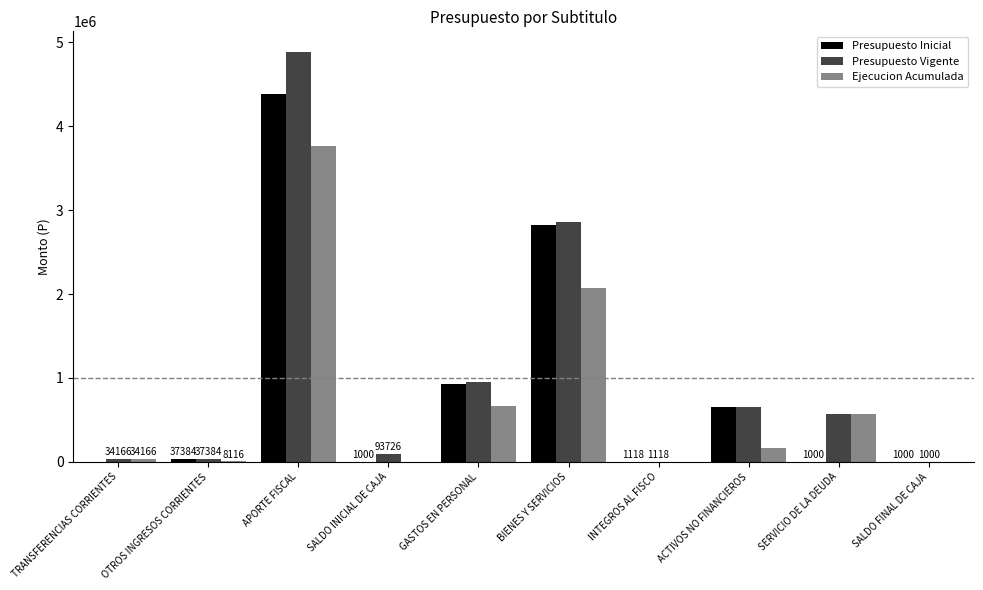

What is the sum of all Presupuesto Inicial values?

8838780